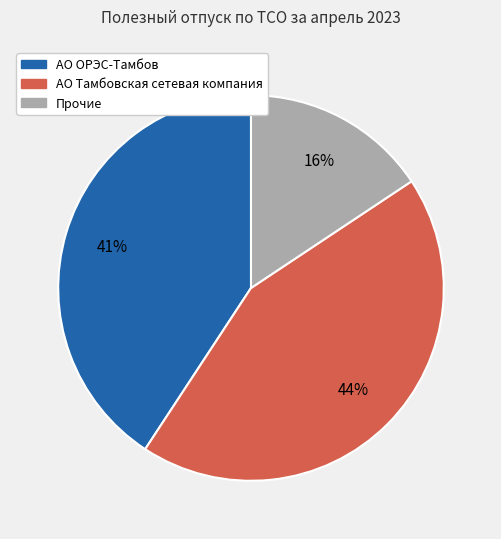

How many slices are in this pie chart?

3